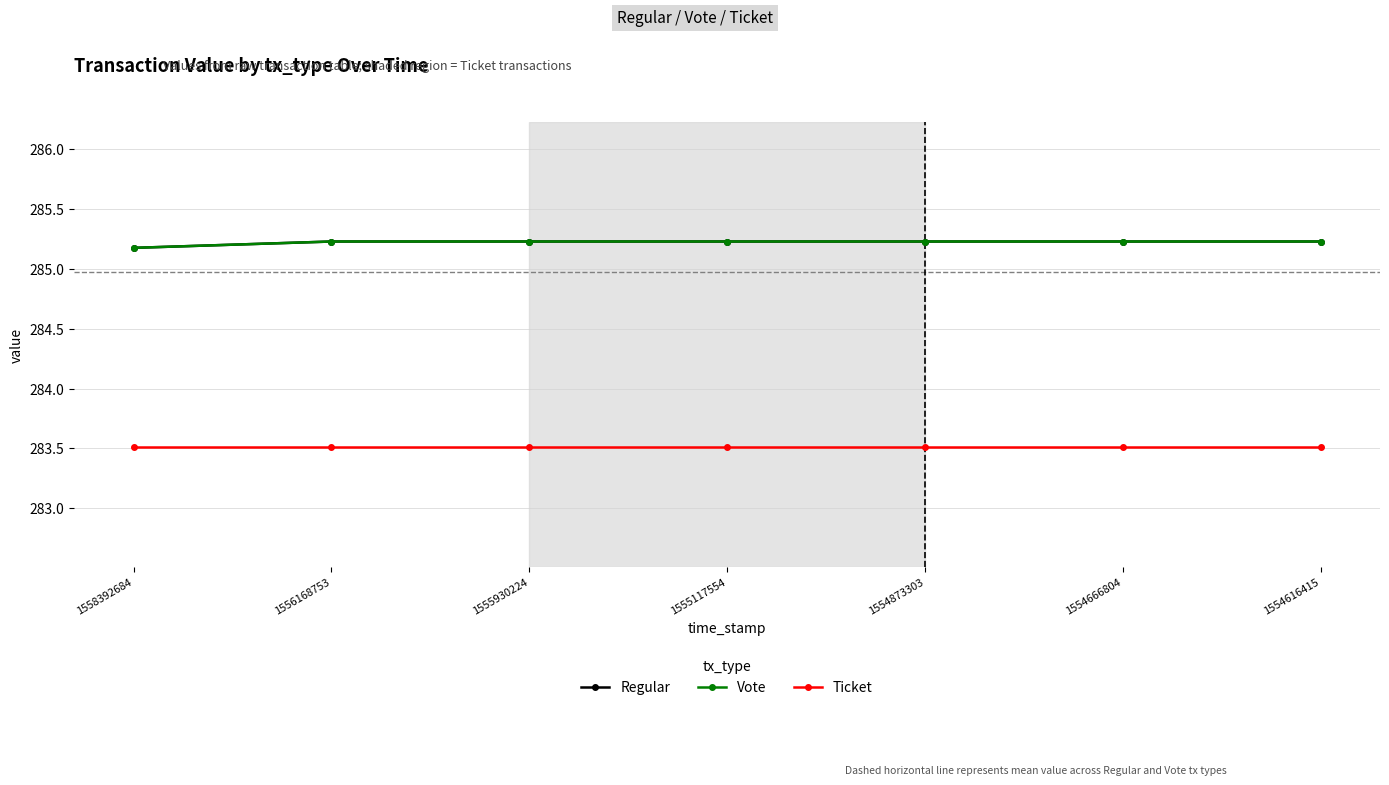

Which series has the widest spread of values?

Regular